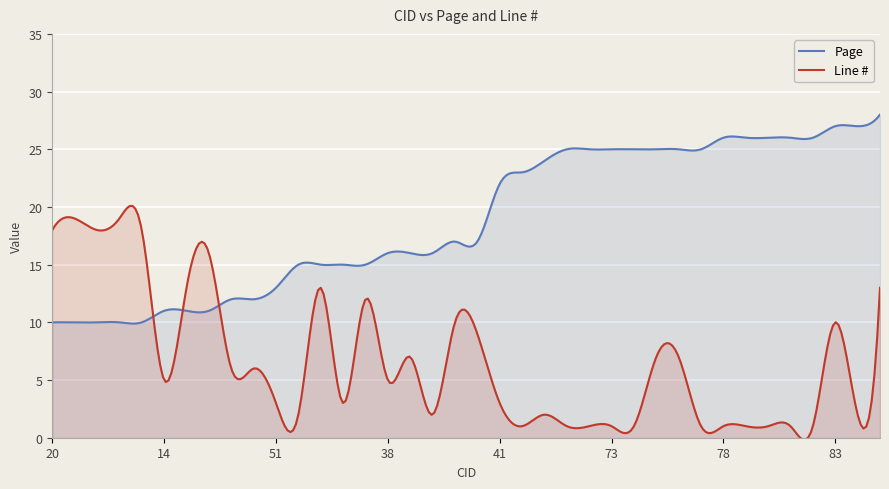

Rank the series by their maximum value, from lowest to highest.

Line #, Page